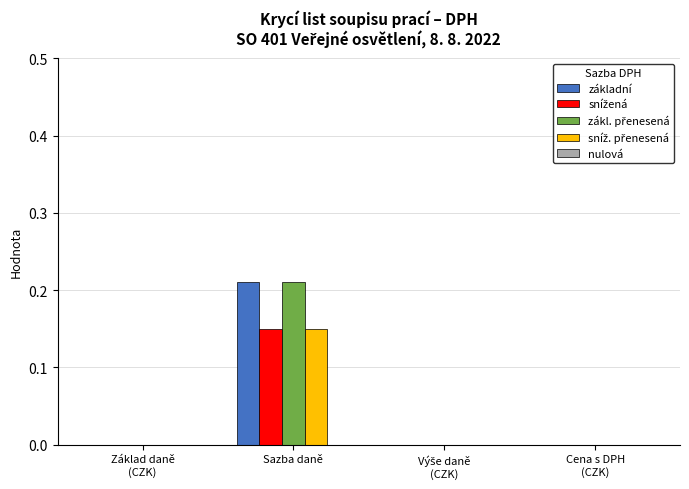

At which category is the sum across all series the highest?

Sazba daně